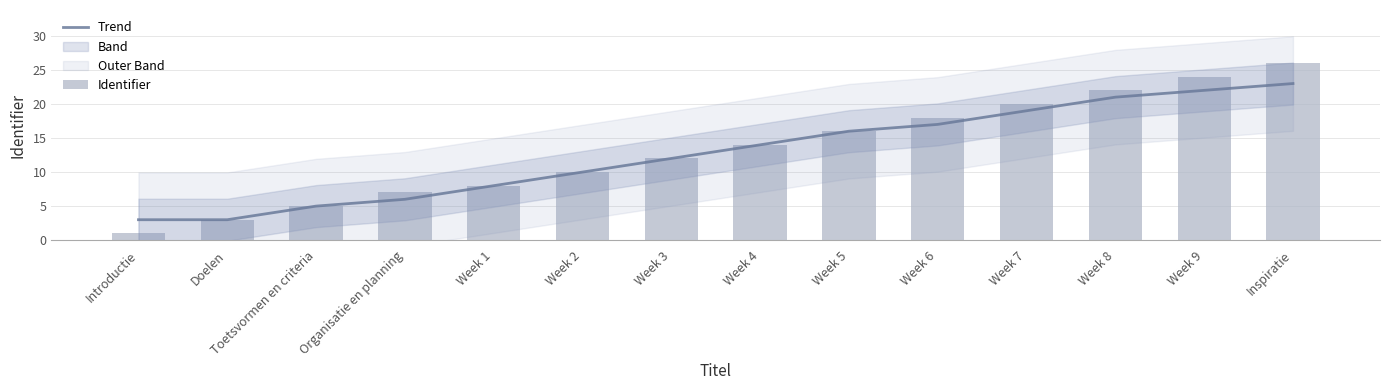

True or false: Trend has a value of 4 at Week 1.

False